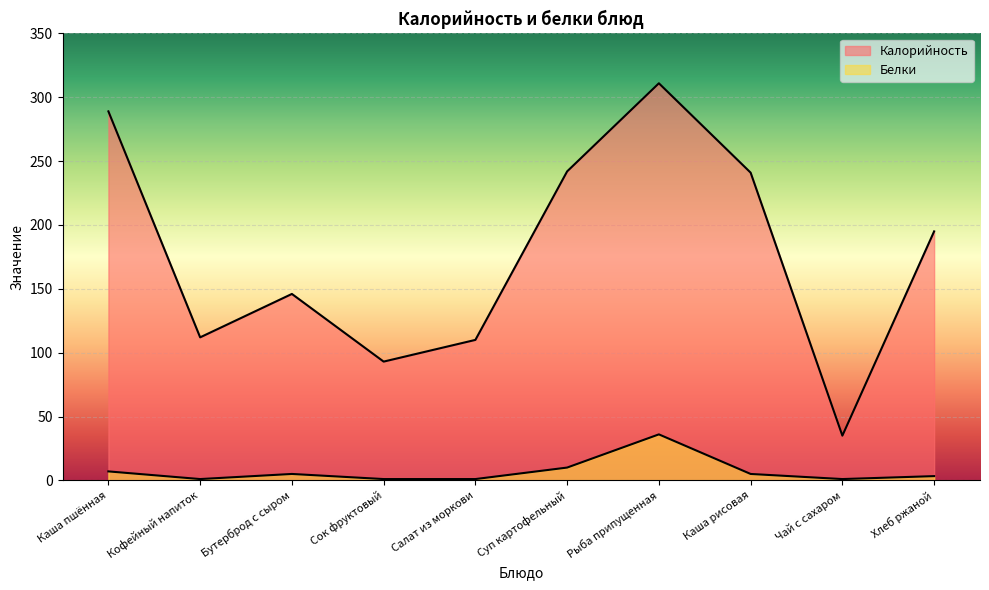

True or false: Белки and Калорийность intersect in this chart.

False